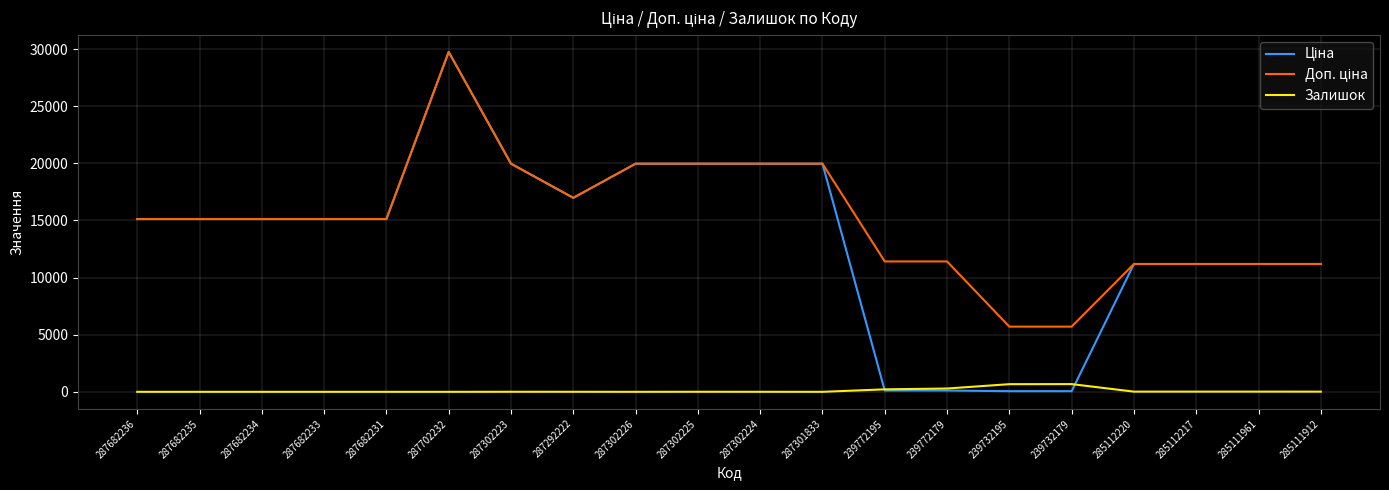

Is this an area chart (filled region under the line)?

No